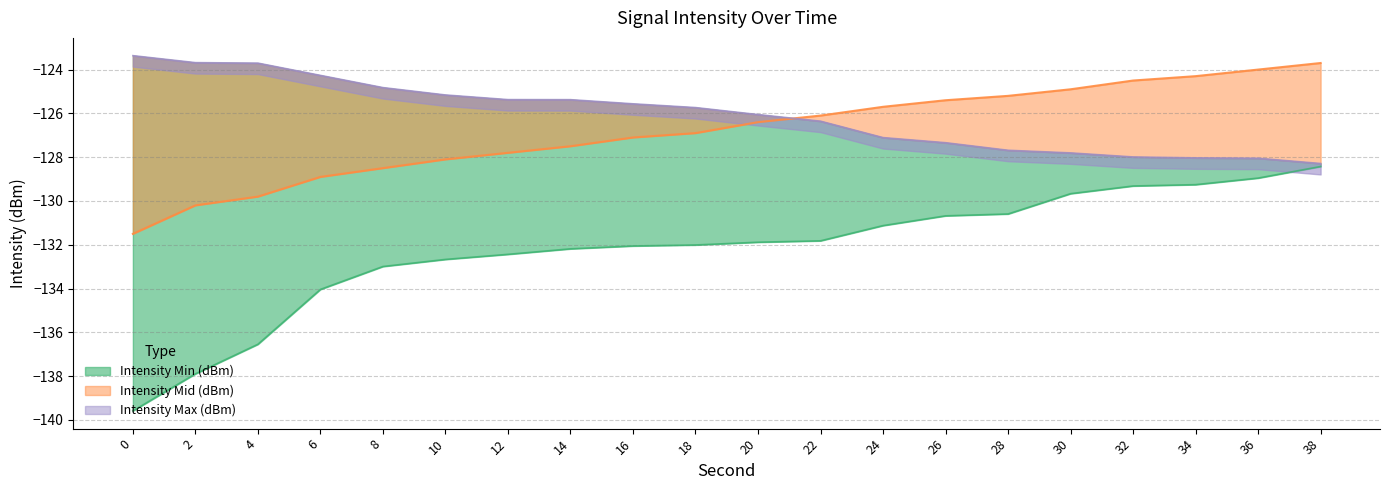

Reading left to right, transcribe all the data shown in this chart.

Intensity Min (dBm): 0=-139.6	2=-137.9	4=-136.5	6=-134.0	8=-133.0	10=-132.7	12=-132.4	14=-132.2	16=-132.1	18=-132.0	20=-131.9	22=-131.8	24=-131.1	26=-130.7	28=-130.6	30=-129.7	32=-129.3	34=-129.3	36=-129.0	38=-128.4
Intensity Mid (dBm): 0=-131.5	2=-130.2	4=-129.8	6=-128.9	8=-128.5	10=-128.1	12=-127.8	14=-127.5	16=-127.1	18=-126.9	20=-126.4	22=-126.1	24=-125.7	26=-125.4	28=-125.2	30=-124.9	32=-124.5	34=-124.3	36=-124.0	38=-123.7
Intensity Max (dBm): 0=-123.4	2=-123.7	4=-123.7	6=-124.3	8=-124.8	10=-125.2	12=-125.4	14=-125.4	16=-125.6	18=-125.7	20=-126.1	22=-126.4	24=-127.1	26=-127.3	28=-127.7	30=-127.8	32=-128.0	34=-128.0	36=-128.0	38=-128.3